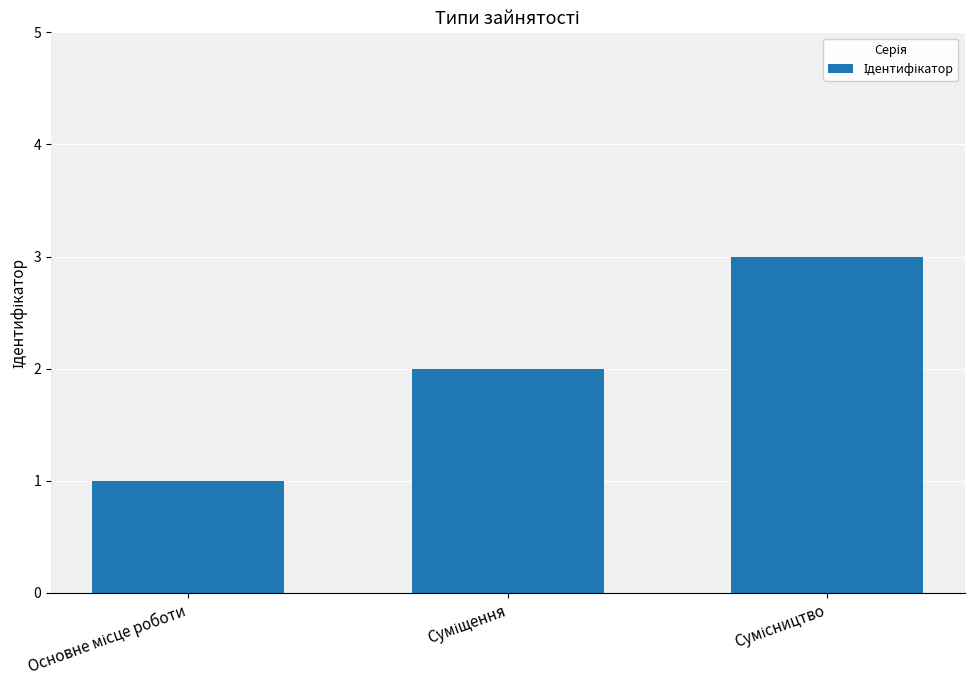

What is the greatest value displayed?

3